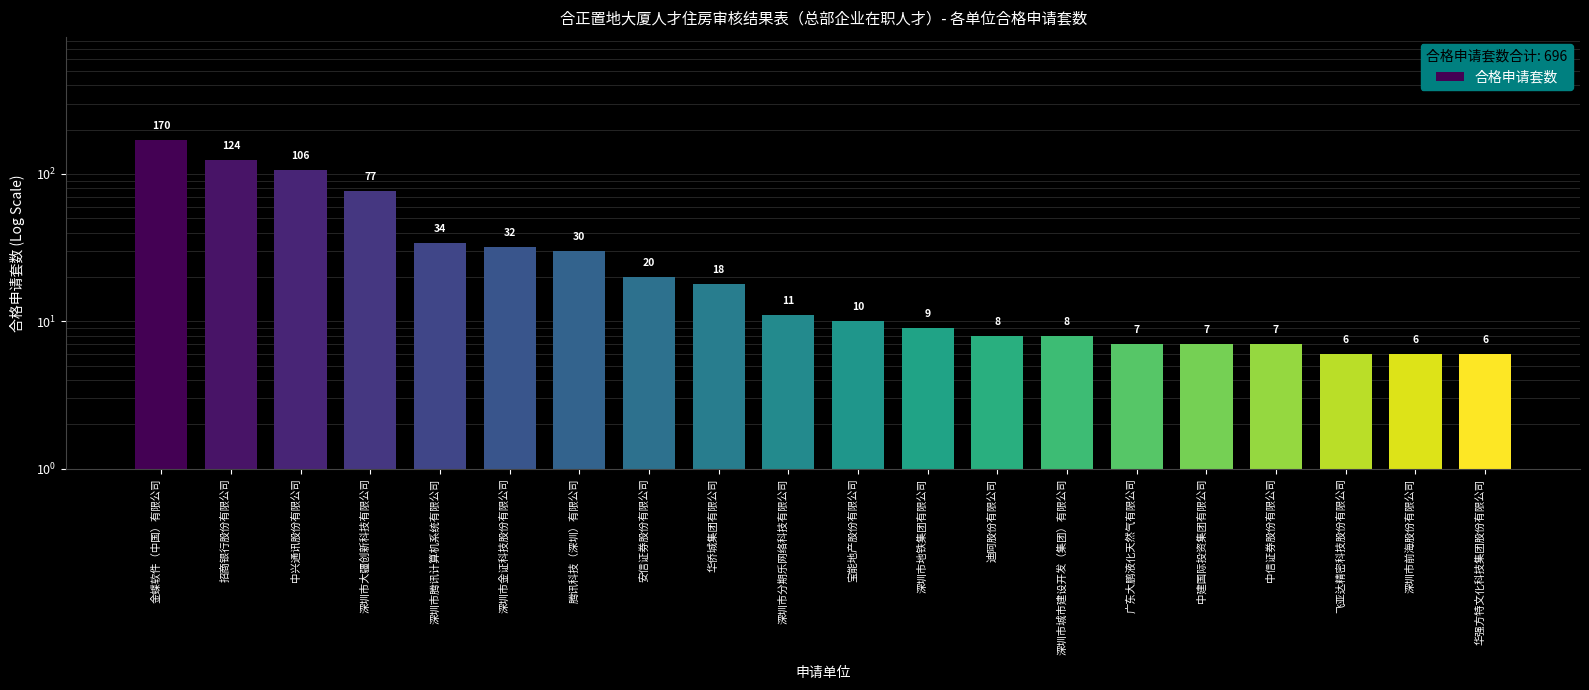

What is the label of the 5th bar from the left?

深圳市腾讯计算机系统有限公司